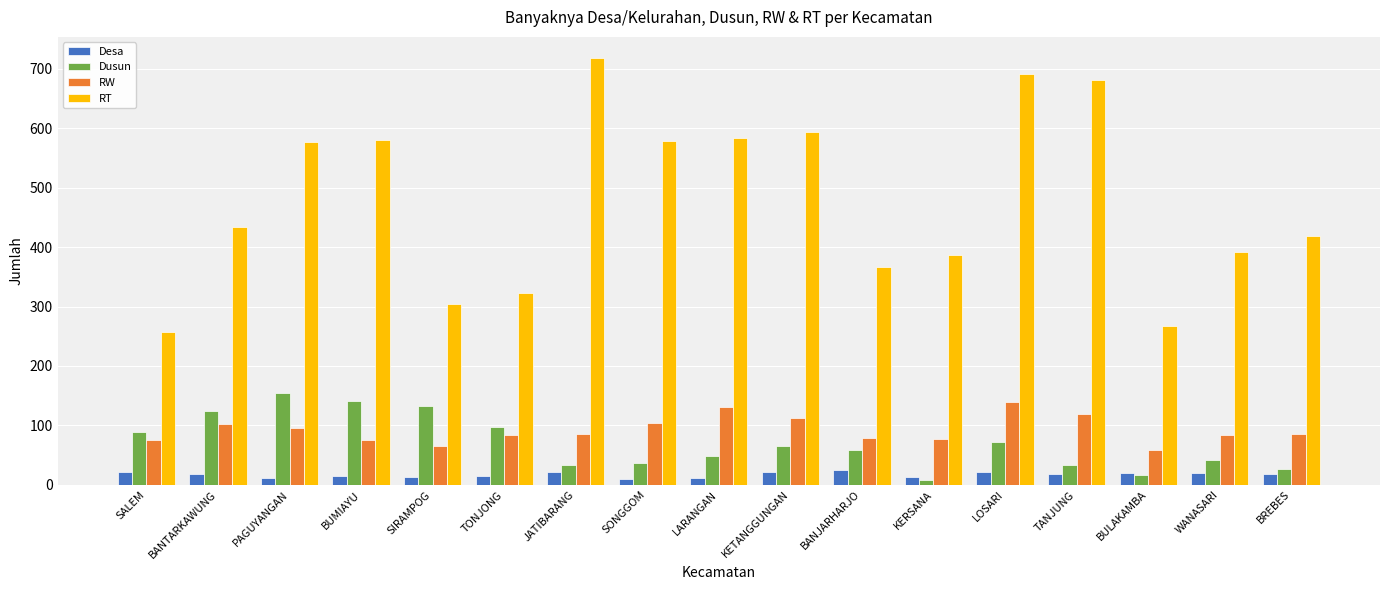

Is it true that RW equals 130 at BUMIAYU?

False